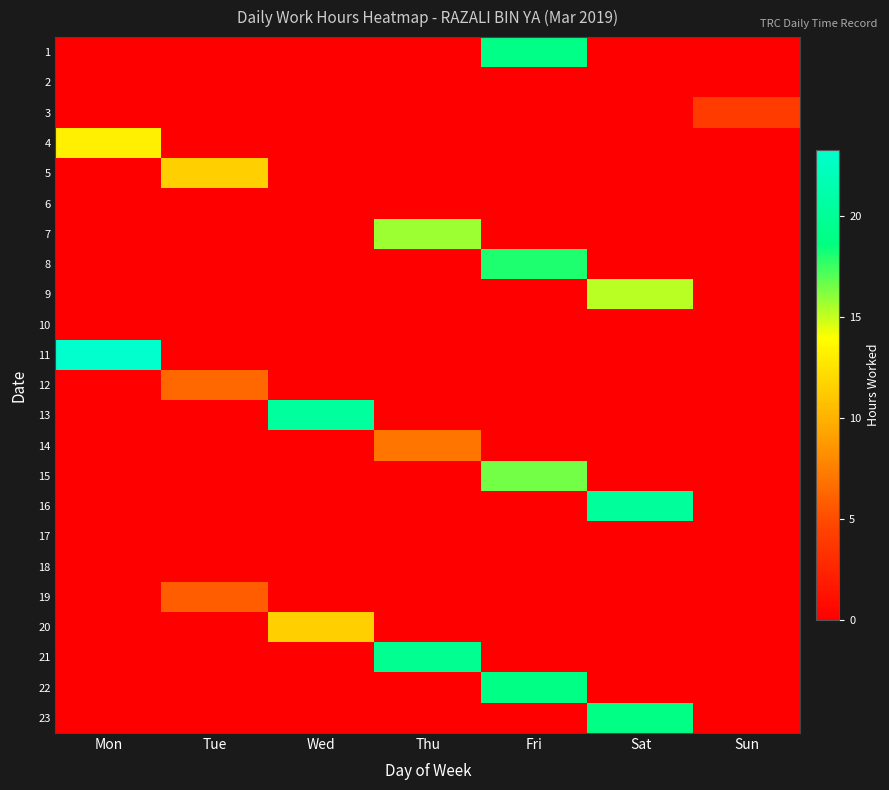

What is the maximum value shown in the chart?

23.3